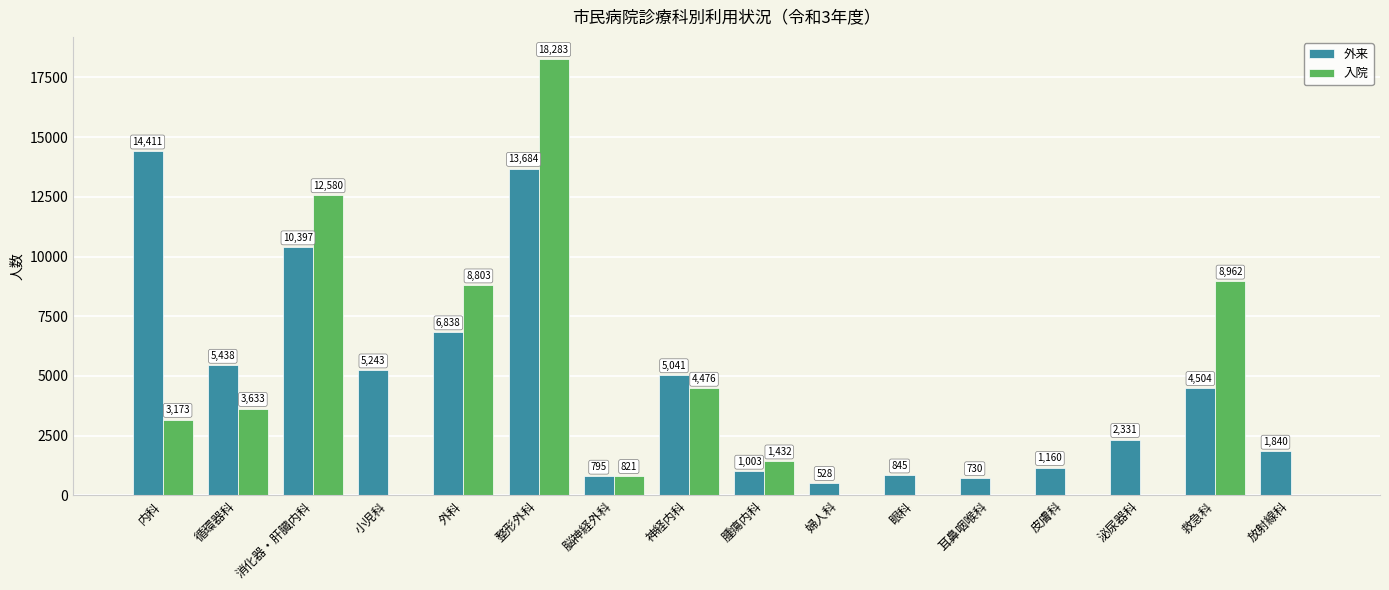

What is the sum of all 入院 values?

62163